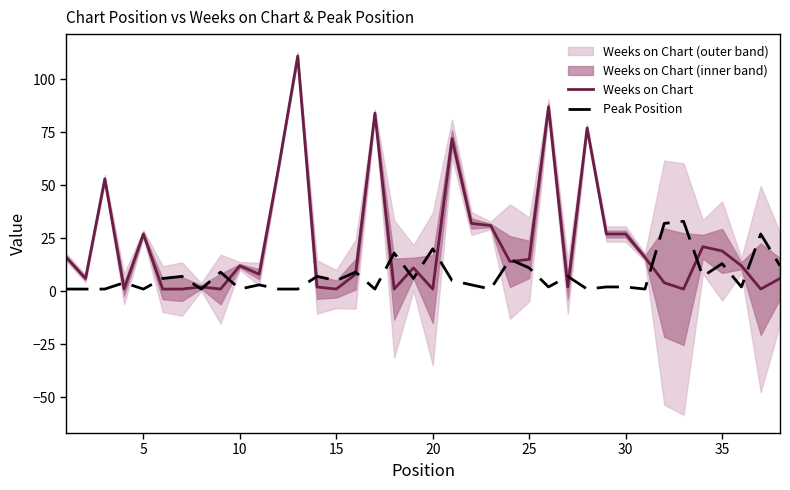

Is the value of Peak Position at 10 greater than the value of Weeks on Chart at 30?

No